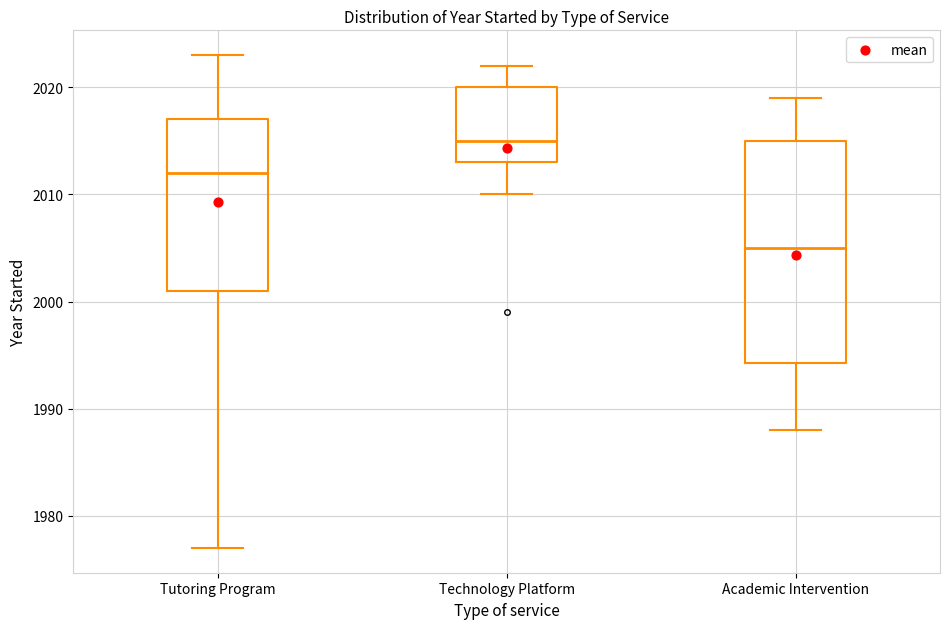

Which box has the lowest median line?

Academic Intervention